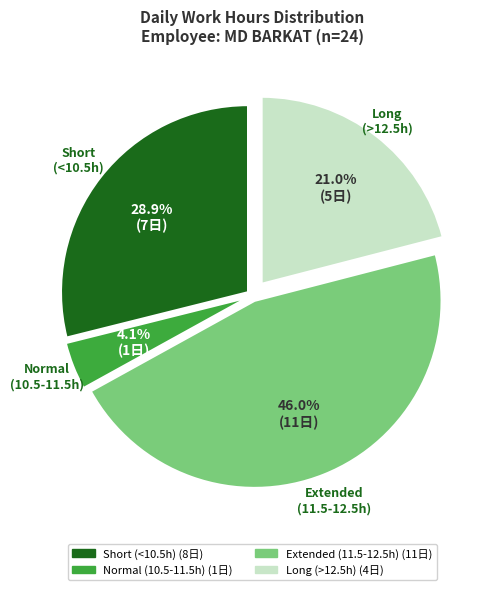

Is there a majority slice in this chart?

No